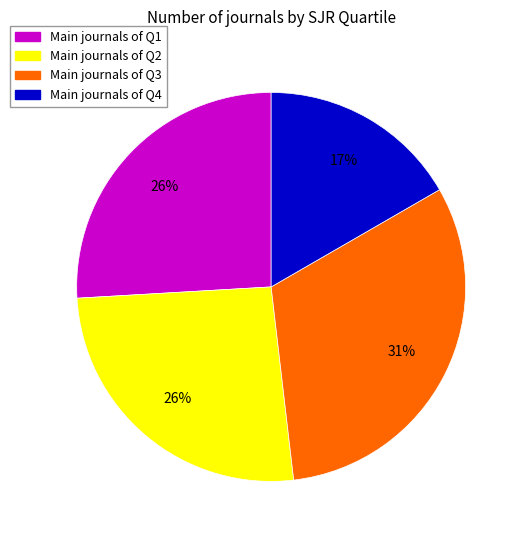

Is there any slice that represents more than half of the pie?

No